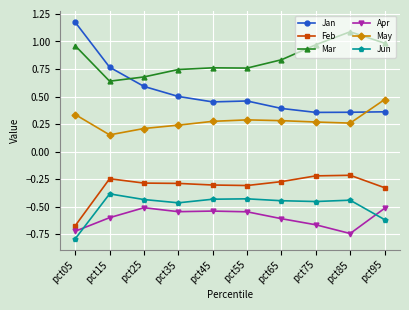

What is the smallest value displayed?

-0.8